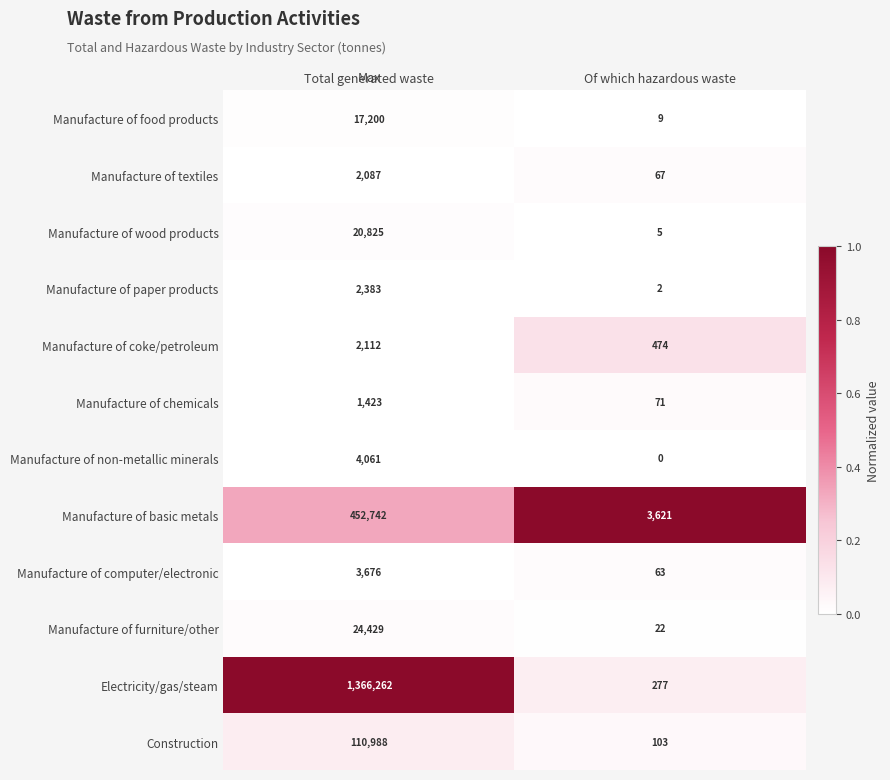

List the labels in order of Manufacture of non-metallic minerals value, smallest first.

Of which hazardous waste, Total generated waste